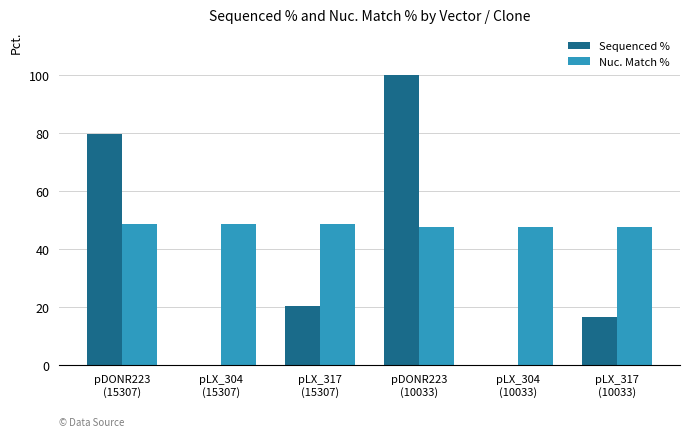

What is the approximate value of Sequenced % at pLX_317
(15307)?

20.5